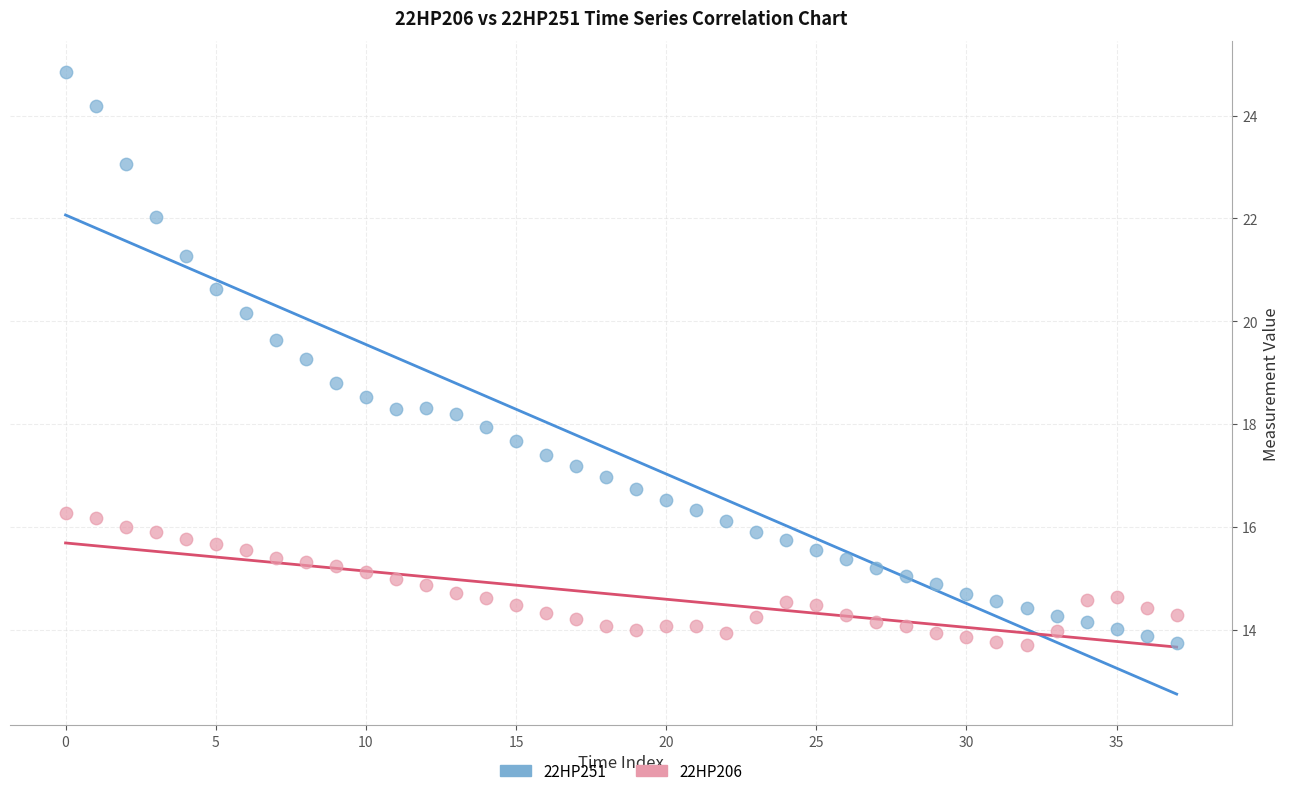

Which series has the widest spread of Y values?

22HP251